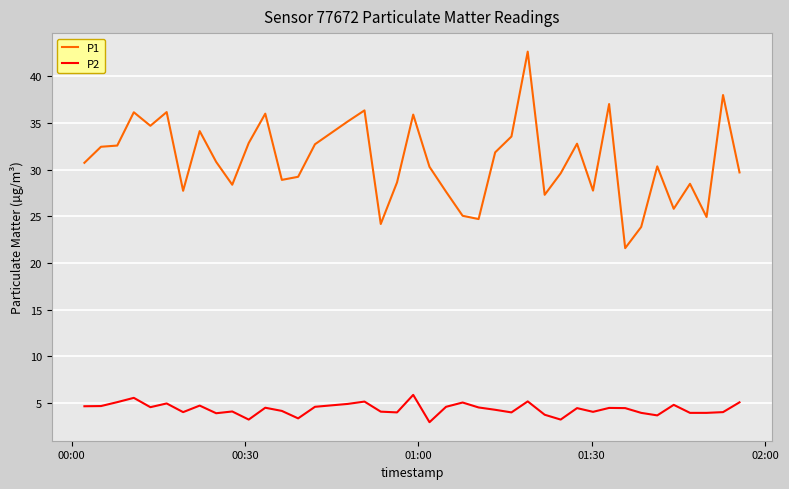

Which series has the largest total across all categories?

P1